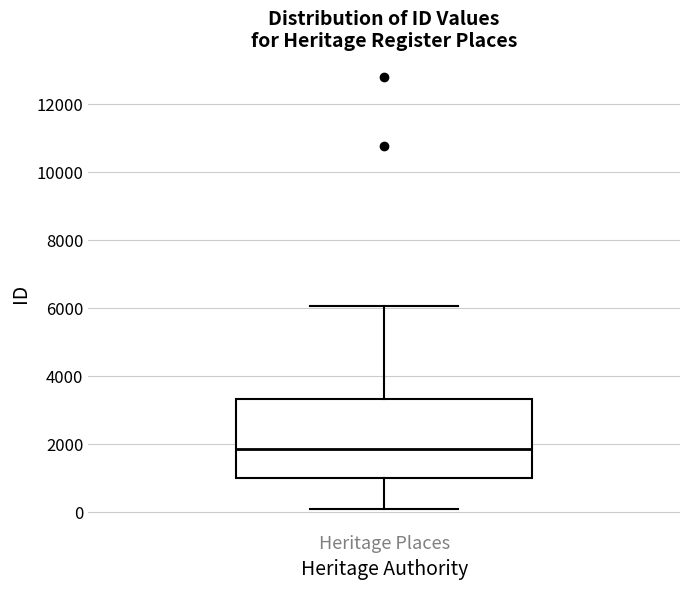

Where does the lower whisker of the box for Heritage Places end on the y-axis? The values are not printed on the chart, so give them approximately, as read against the axis.

0